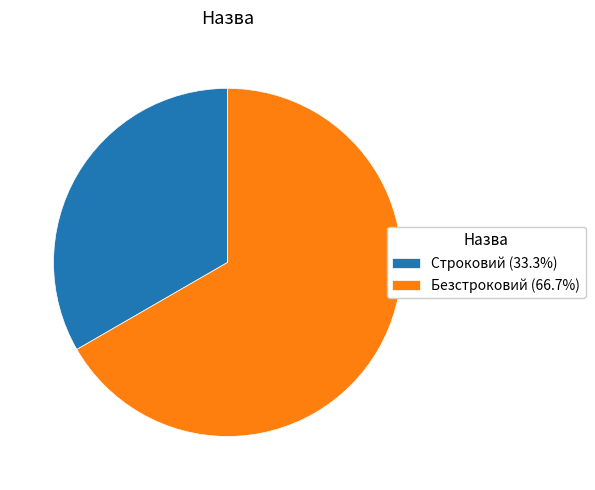

Rank the categories by value from highest to lowest.

Безстроковий, Строковий